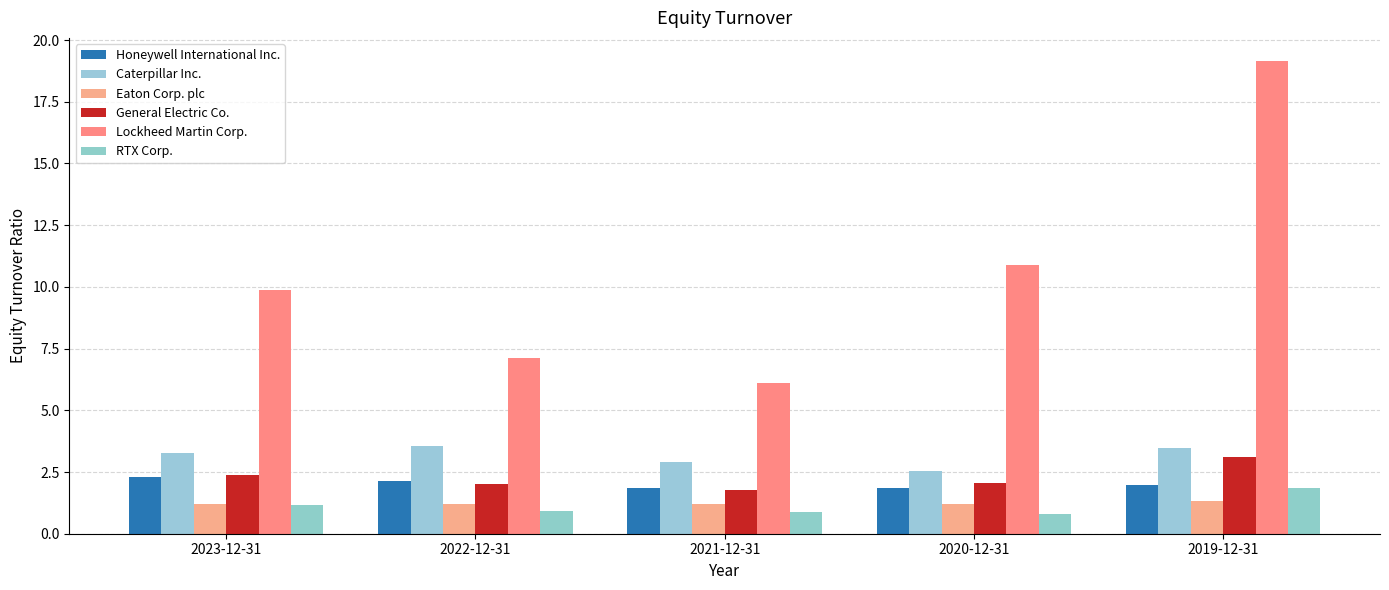

How many categories are shown in the chart?

5